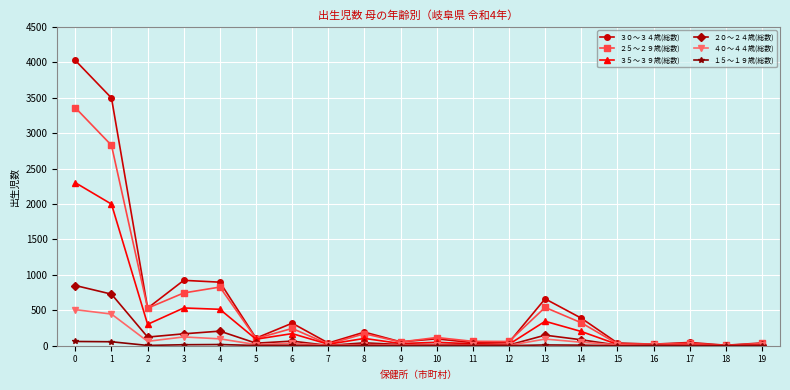

Rank the series by their maximum value, from lowest to highest.

１５～１９歳(総数), ４０～４４歳(総数), ２０～２４歳(総数), ３５～３９歳(総数), ２５～２９歳(総数), ３０～３４歳(総数)